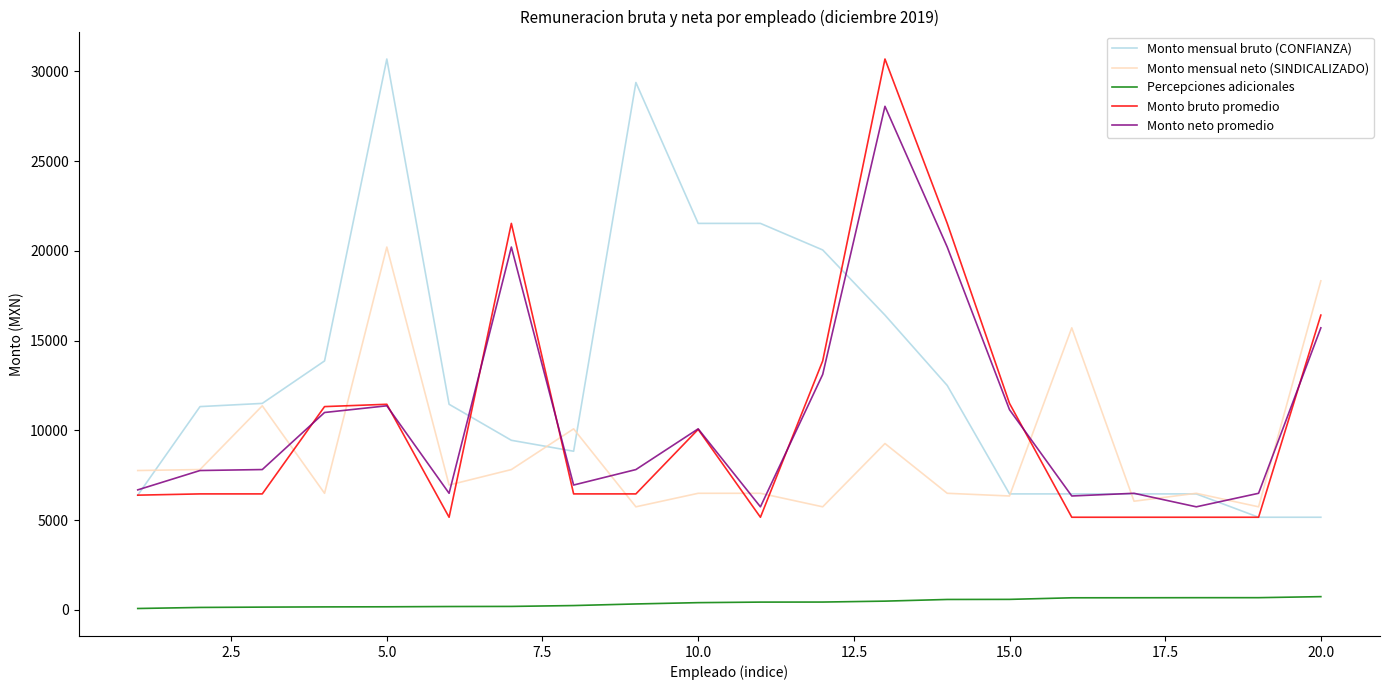

Which series has the largest total across all categories?

Monto mensual bruto (CONFIANZA)